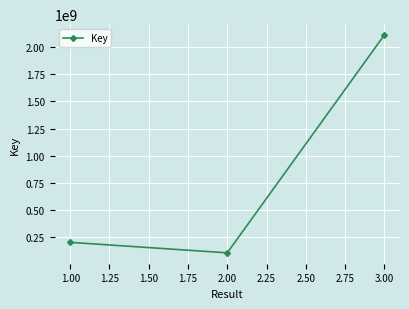

What position from the left is 1.00?

1